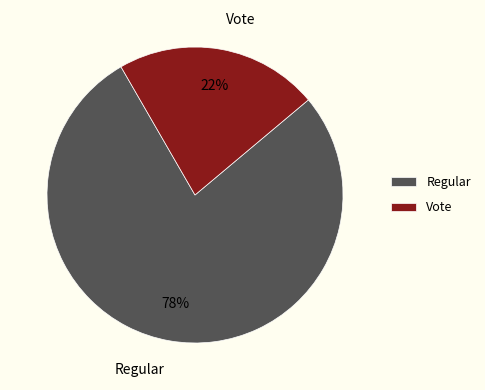

Which slice represents more than half of the pie?

Regular